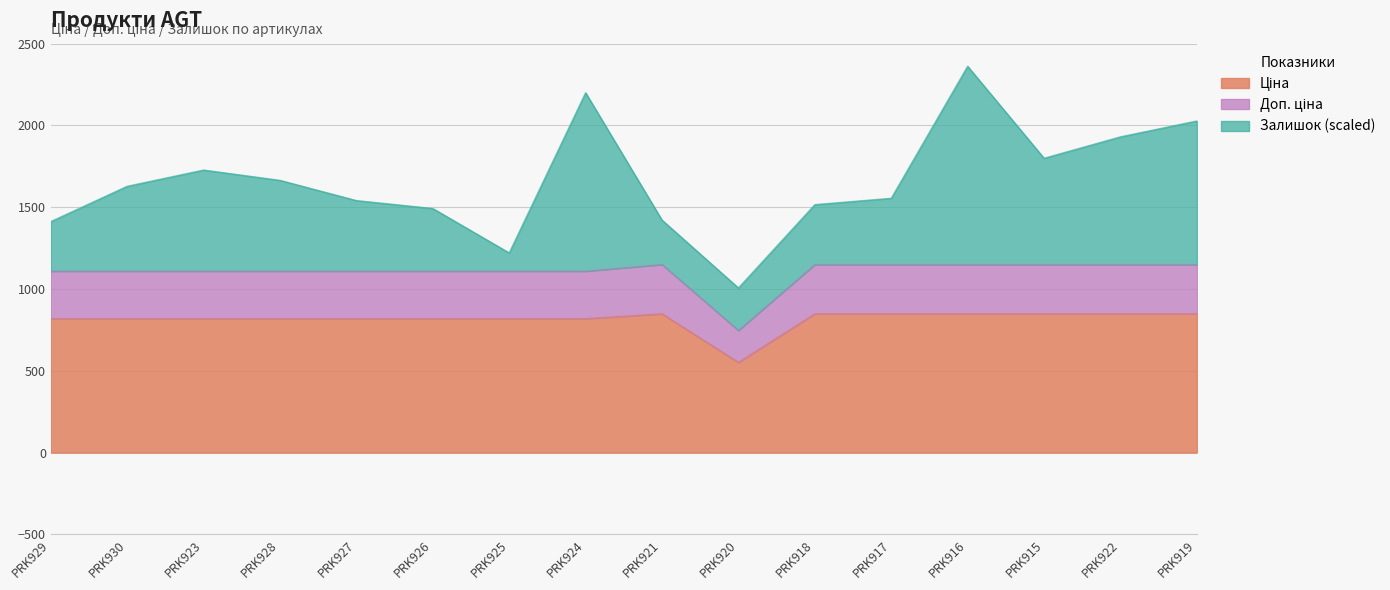

How many interior local peaks does the Ціна series have?

1